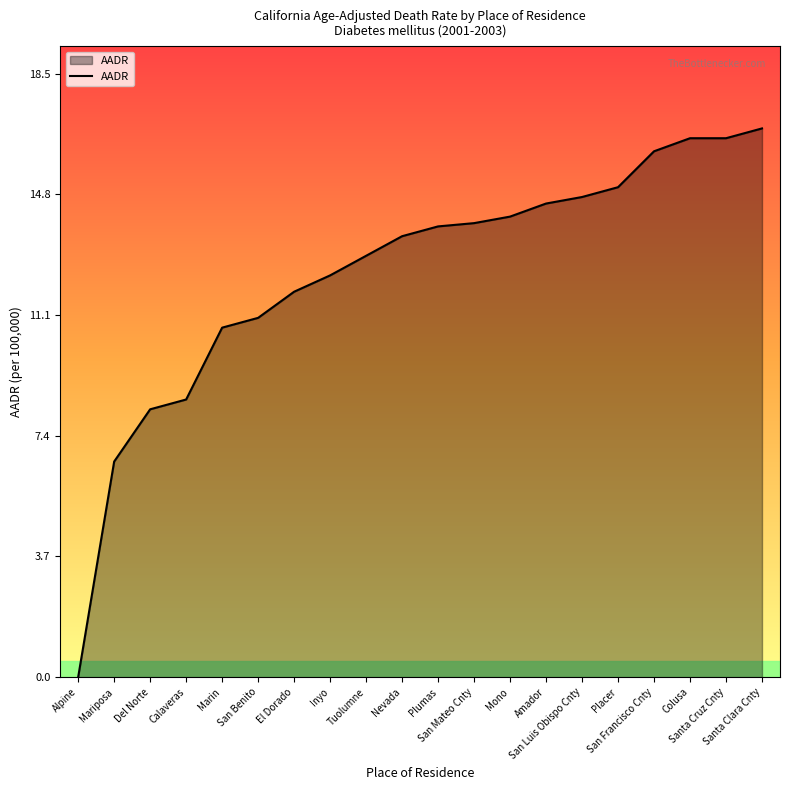

What is the change in value from San Benito to Amador?

+3.5